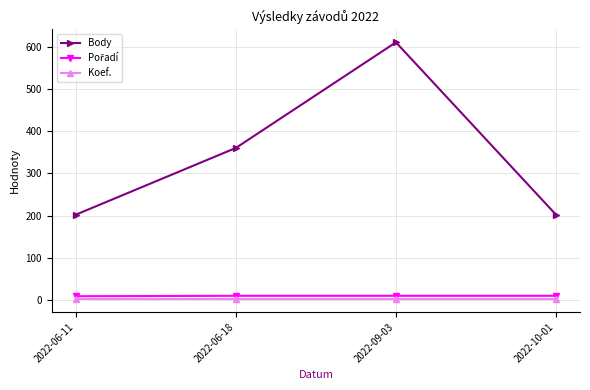

True or false: Body has a value of 249 at 2022-06-18.

False